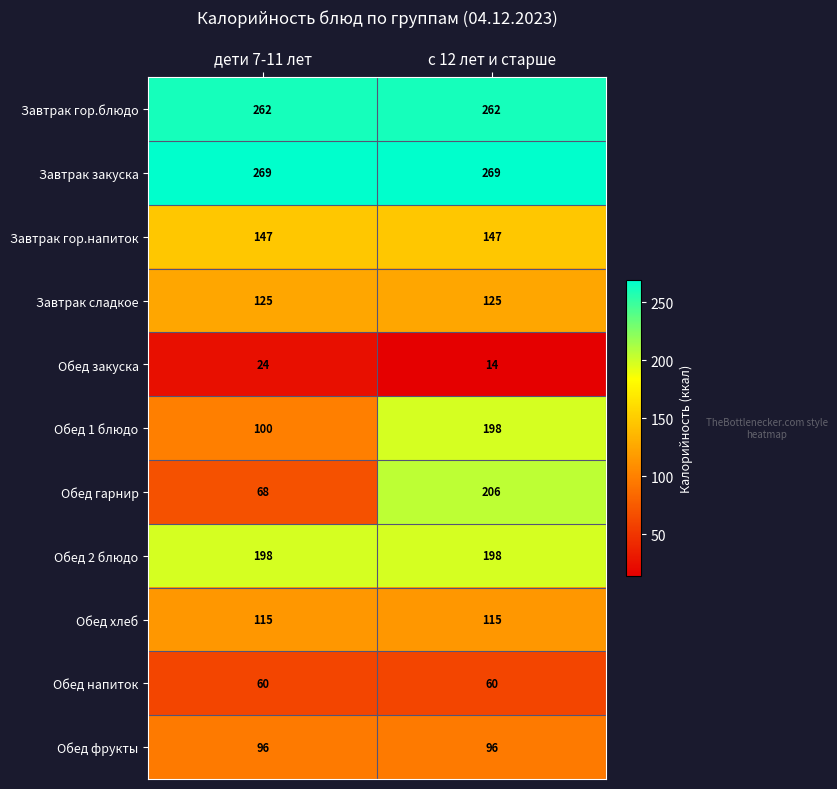

What is the sum of the Обед гарнир values at дети 7-11 лет and с 12 лет и старше?

274